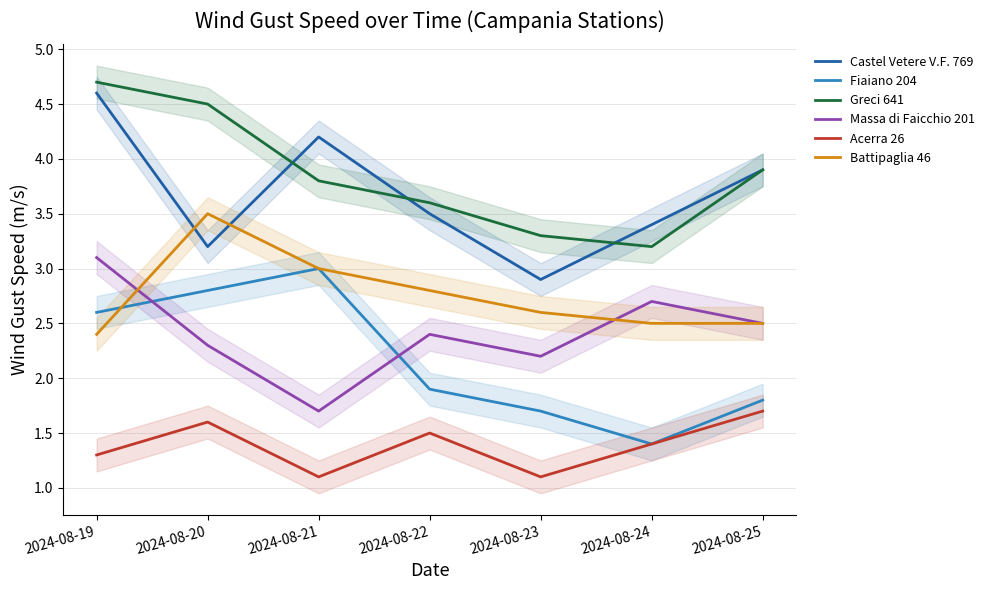

Rank the series by their maximum value, from lowest to highest.

Acerra 26, Fiaiano 204, Massa di Faicchio 201, Battipaglia 46, Castel Vetere V.F. 769, Greci 641